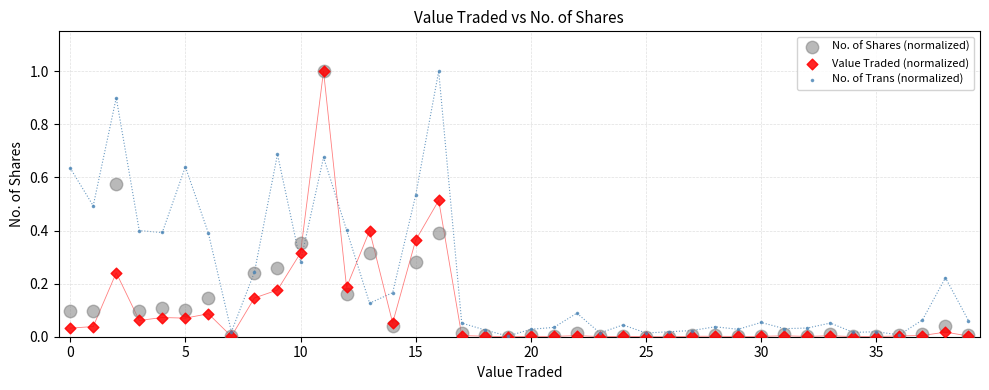

What are all the series names shown in the legend?

No. of Shares (normalized), Value Traded (normalized), No. of Trans (normalized)